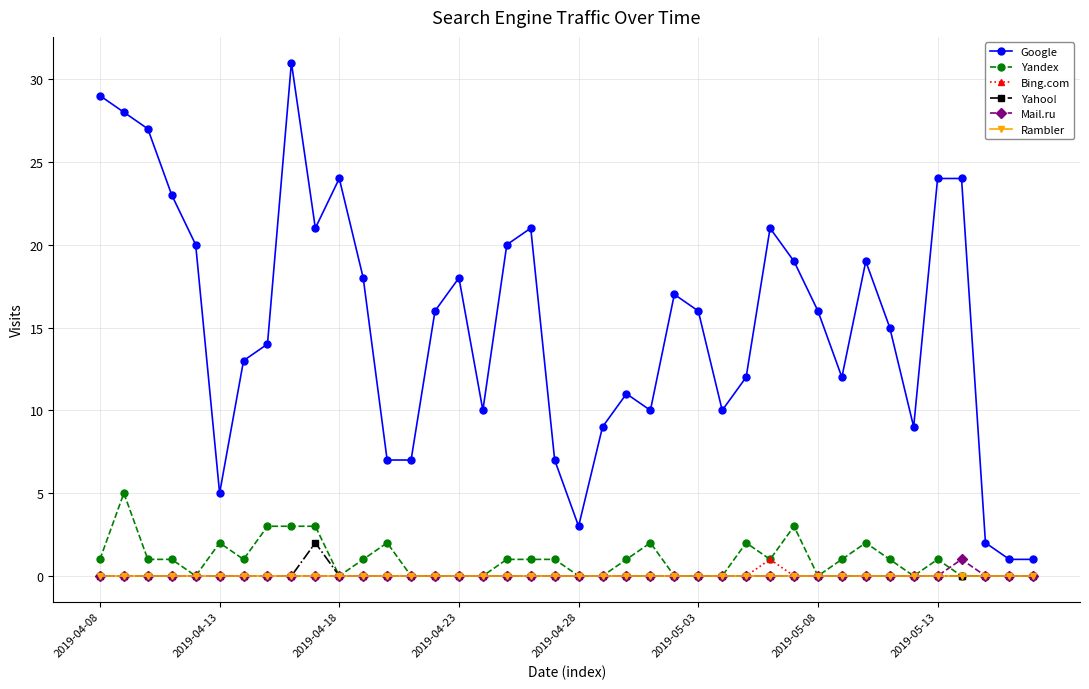

What is the highest value of the Google series?

31